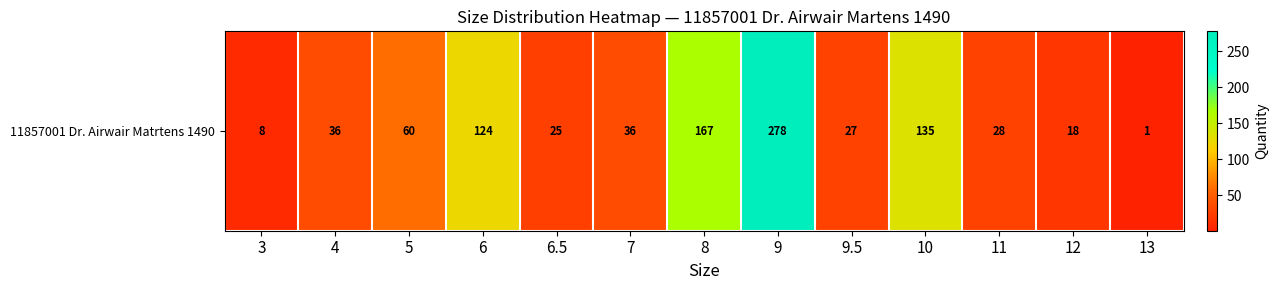

At which label does the data first exceed 36?

5